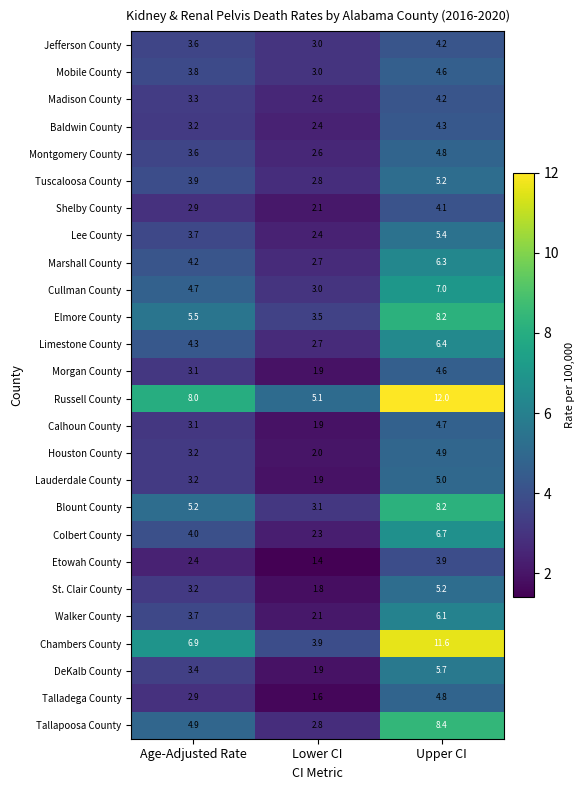

Where is Talladega County nearest to the value 3?

Age-Adjusted Rate